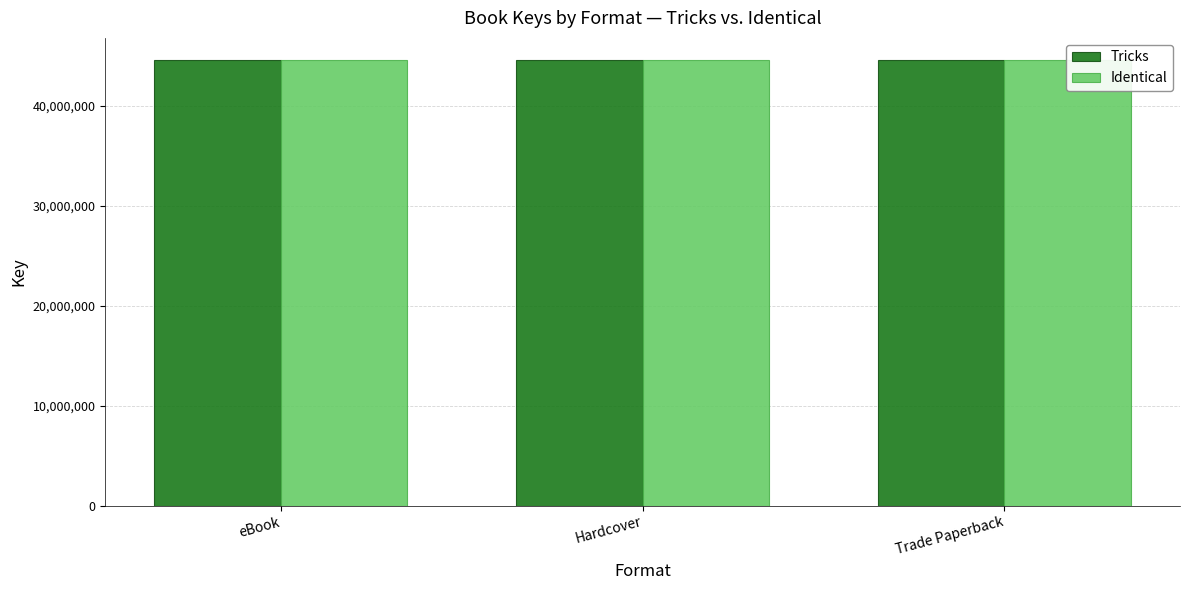

What is the spread (max minus min) of values at eBook?

150